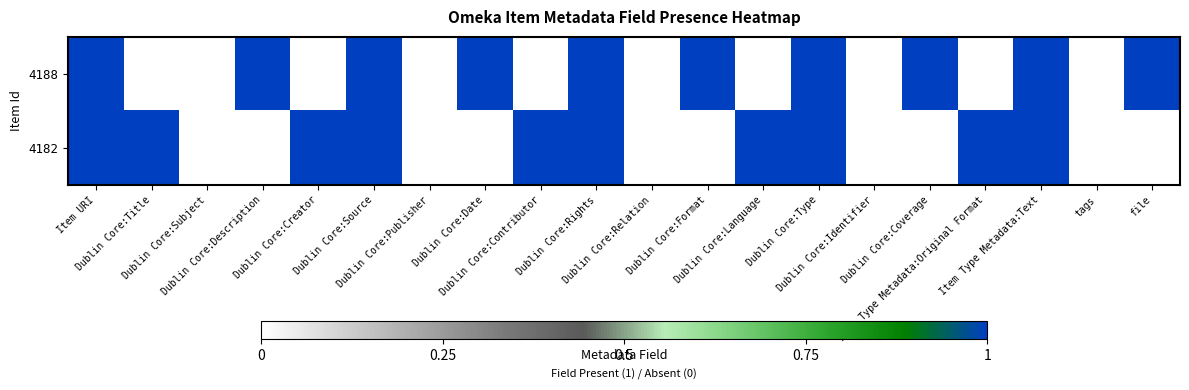

Reading right to left, what are all the values shown in this chart?

4188: file=1	tags=0	Item Type Metadata:Text=1	Item Type Metadata:Original Format=0	Dublin Core:Coverage=1	Dublin Core:Identifier=0	Dublin Core:Type=1	Dublin Core:Language=0	Dublin Core:Format=1	Dublin Core:Relation=0	Dublin Core:Rights=1	Dublin Core:Contributor=0	Dublin Core:Date=1	Dublin Core:Publisher=0	Dublin Core:Source=1	Dublin Core:Creator=0	Dublin Core:Description=1	Dublin Core:Subject=0	Dublin Core:Title=0	Item URI=1
4182: file=0	tags=0	Item Type Metadata:Text=1	Item Type Metadata:Original Format=1	Dublin Core:Coverage=0	Dublin Core:Identifier=0	Dublin Core:Type=1	Dublin Core:Language=1	Dublin Core:Format=0	Dublin Core:Relation=0	Dublin Core:Rights=1	Dublin Core:Contributor=1	Dublin Core:Date=0	Dublin Core:Publisher=0	Dublin Core:Source=1	Dublin Core:Creator=1	Dublin Core:Description=0	Dublin Core:Subject=0	Dublin Core:Title=1	Item URI=1